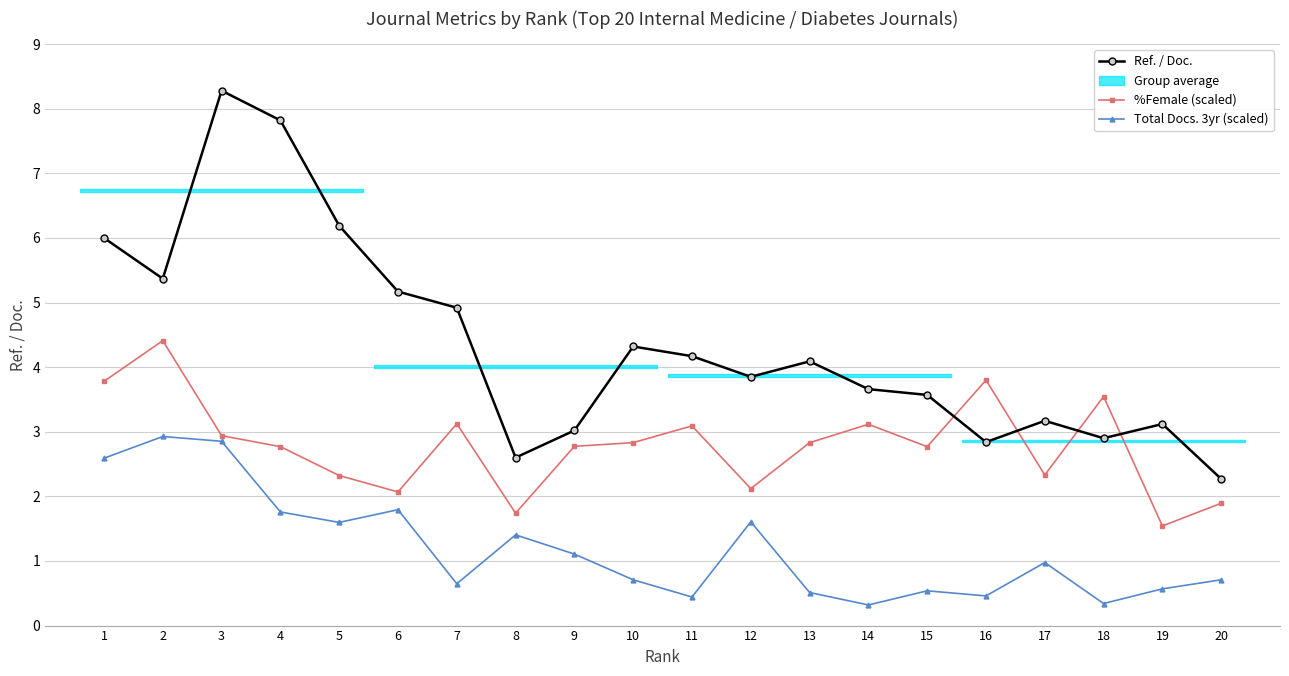

The %Female (scaled) series shows 3.8 at 1. True or false?

True